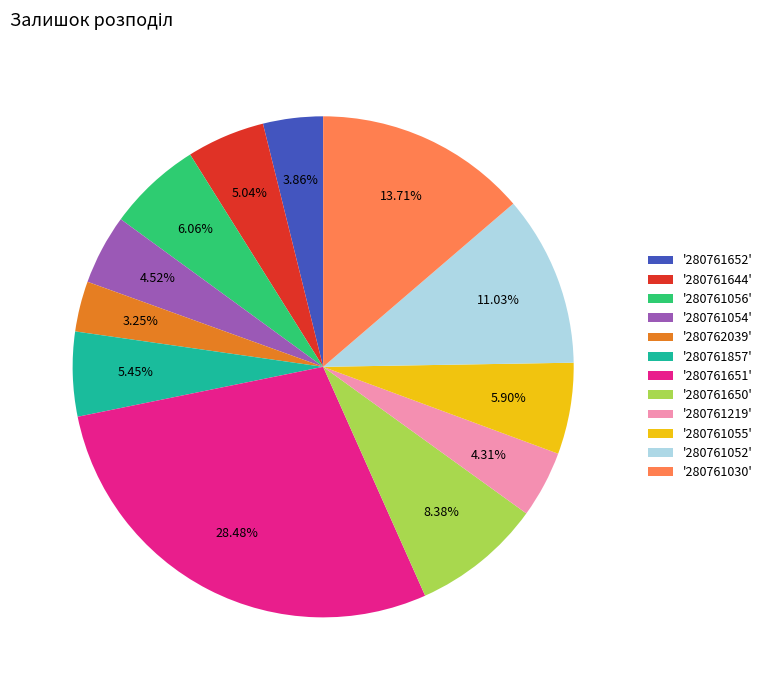

Do '280761055' and '280761030' together represent more than half of the pie?

No